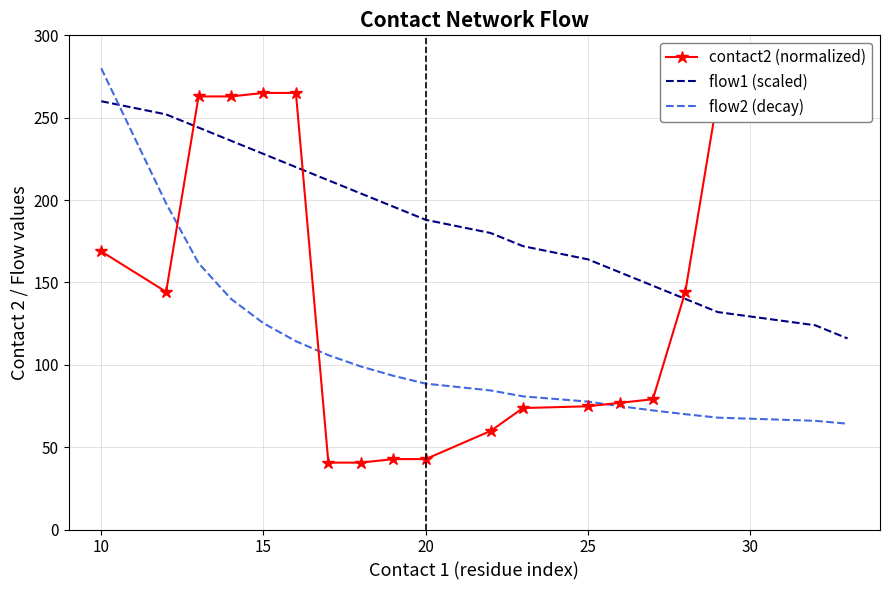

Read the flow2 (decay) value at 10.

280.0